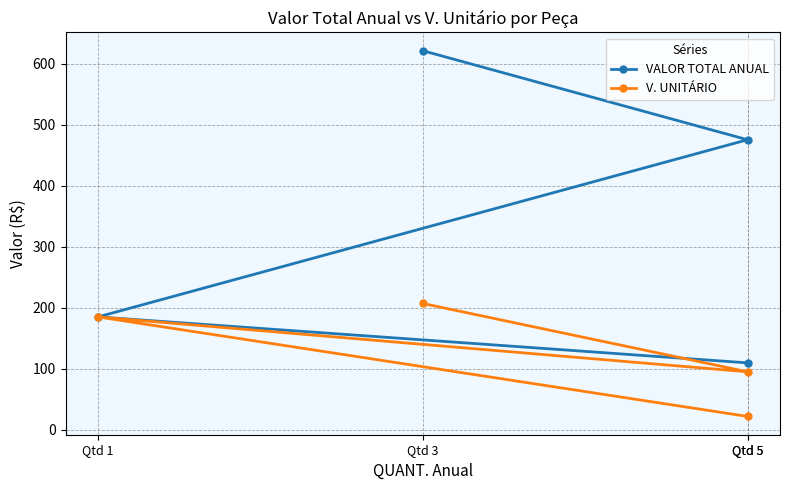

Reading right to left, extract all data points from this chart.

VALOR TOTAL ANUAL: Qtd 5=109.8	Qtd 1=185.1	Qtd 5=475.4	Qtd 3=621.4
V. UNITÁRIO: Qtd 5=21.9	Qtd 1=185.1	Qtd 5=95.1	Qtd 3=207.1